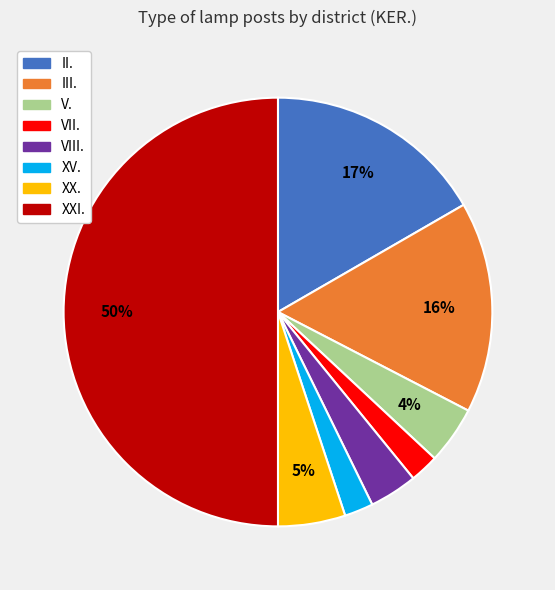

Combined, do VIII. and III. account for over 50%?

No